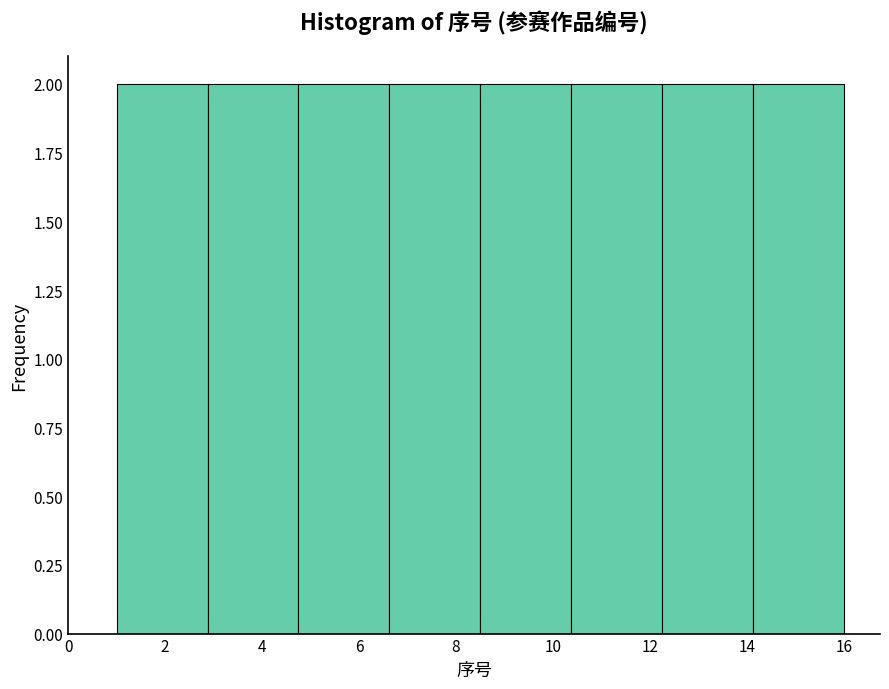

Reading left to right, transcribe this chart: for each bar, give the range it covers on the x-axis and its height. Neither the bar edges nor the heights are printed on the chart, so give them approximately, as read against the axes.

1.0 to 2.8: 2
2.8 to 4.8: 2
4.8 to 6.6: 2
6.6 to 8.6: 2
8.6 to 10.4: 2
10.4 to 12.2: 2
12.2 to 14.2: 2
14.2 to 16.0: 2